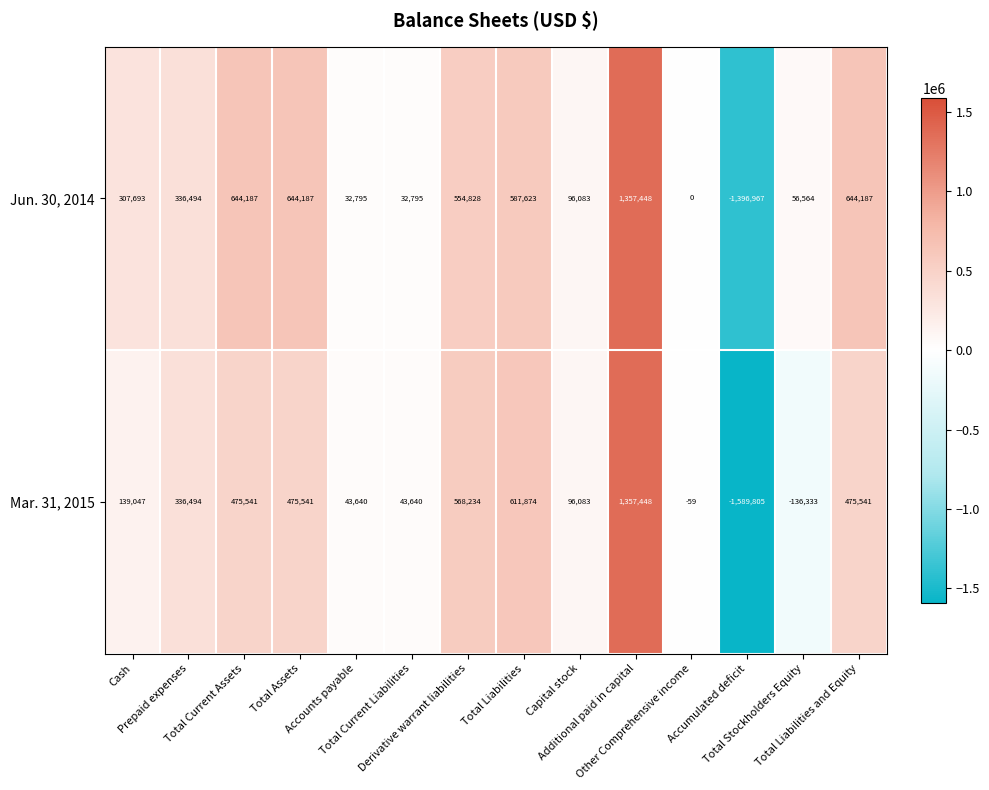

Which series has the largest total across all categories?

Jun. 30, 2014